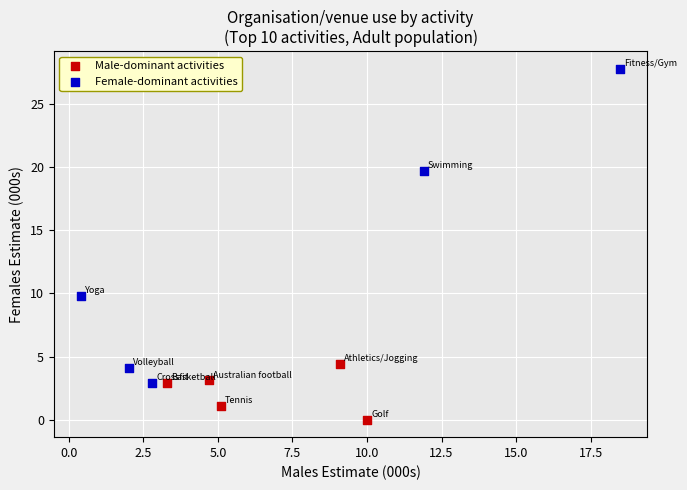

Which series has the widest spread of Y values?

Female-dominant activities